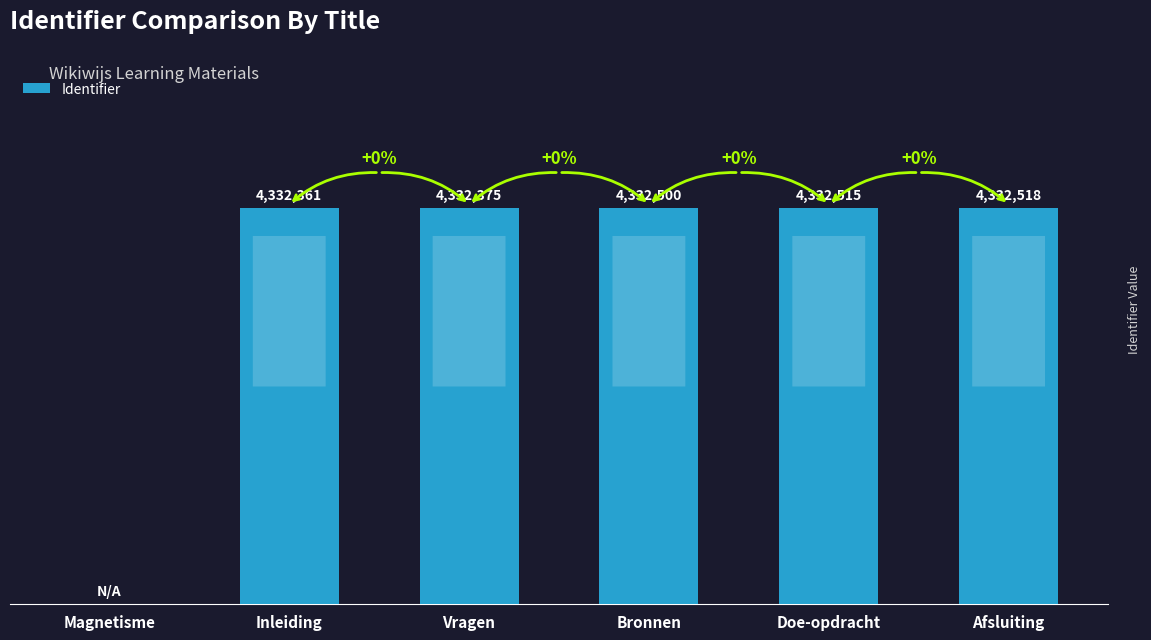

Reading left to right, list all the values displayed in this chart.

0	4332361	4332375	4332500	4332515	4332518